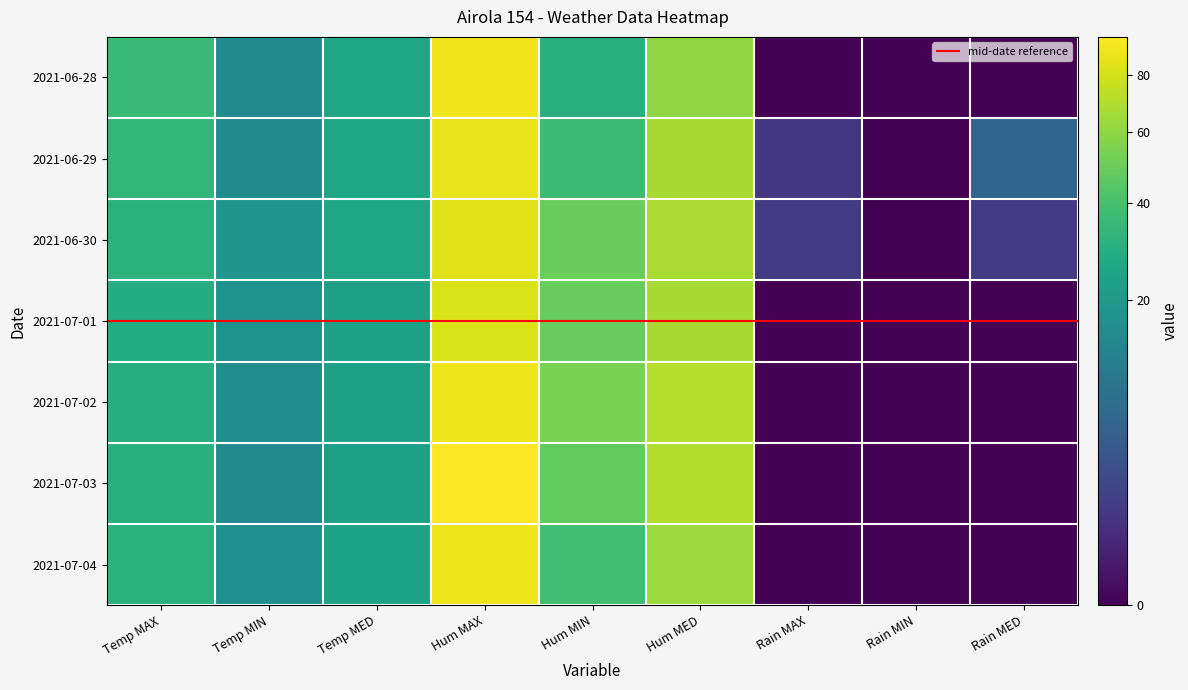

True or false: 2021-07-04 has a value of 0.0 at Rain MAX.

True